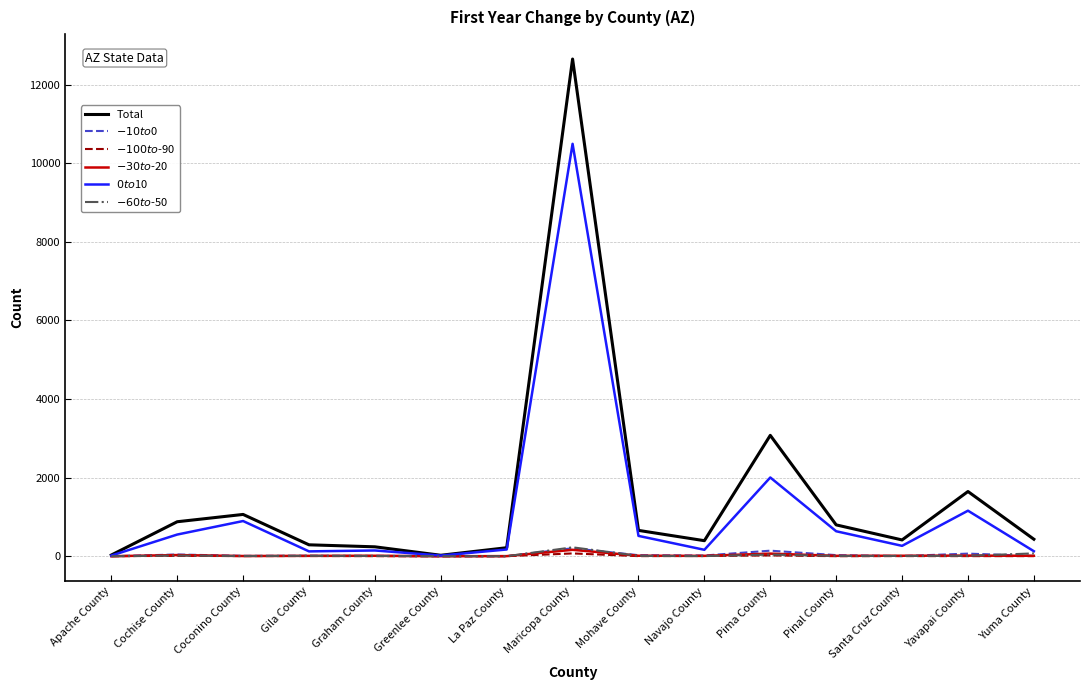

Which series has the widest spread of values?

Total